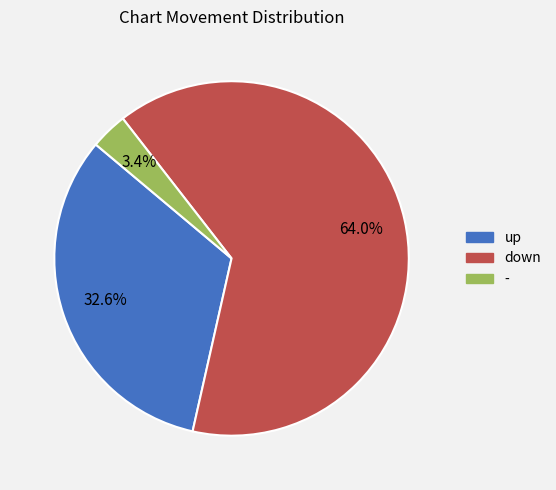

Which has a higher value, up or down?

down